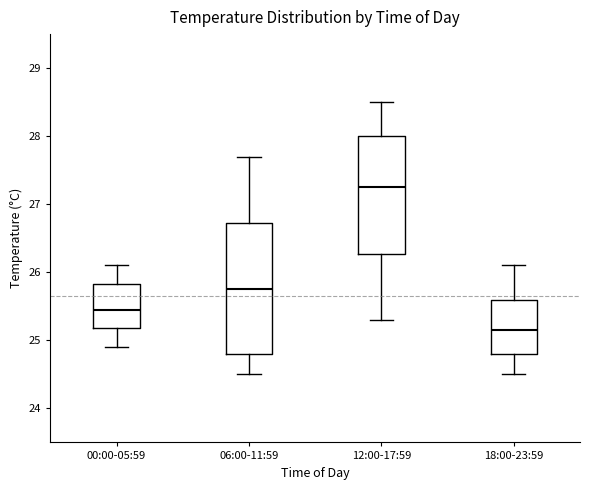

Which box is the tallest, from its lower edge to its upper edge?

06:00-11:59